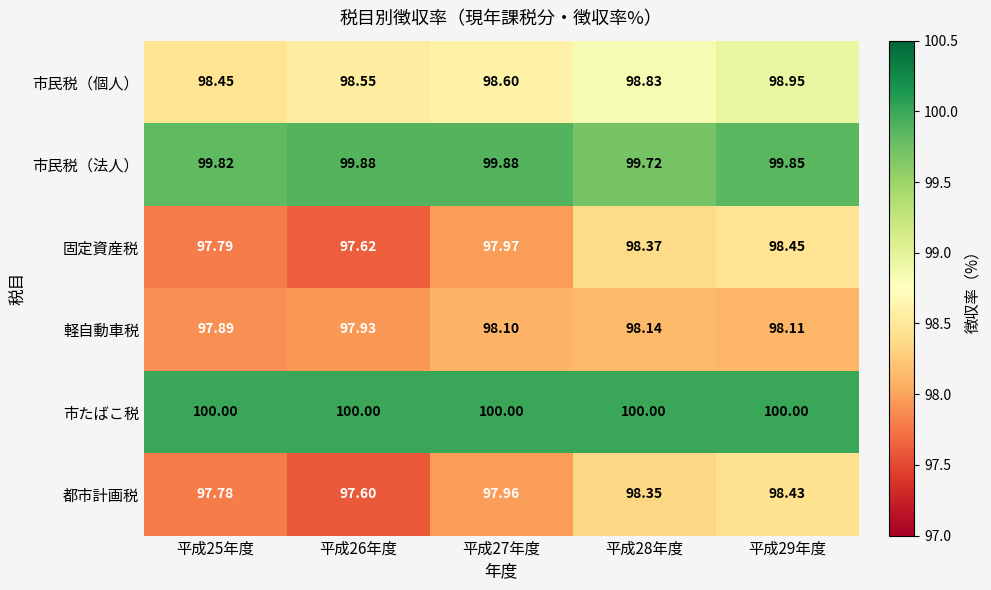

Count the number of categories in the chart.

5